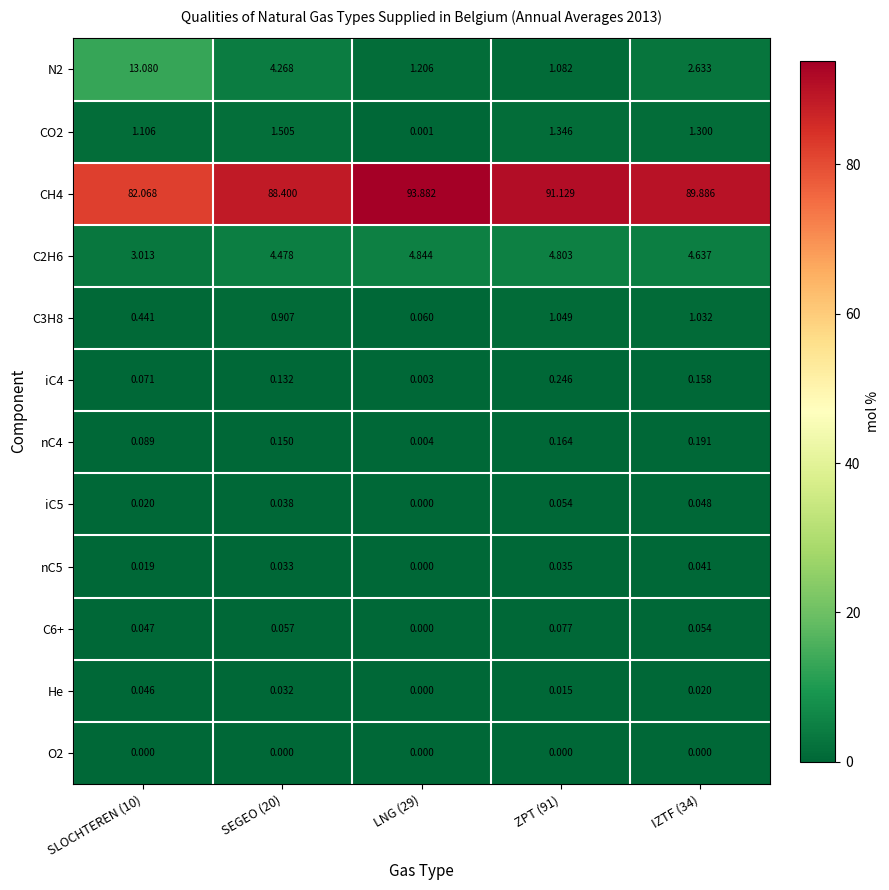

At which category is the sum across all series the highest?

SLOCHTEREN (10)